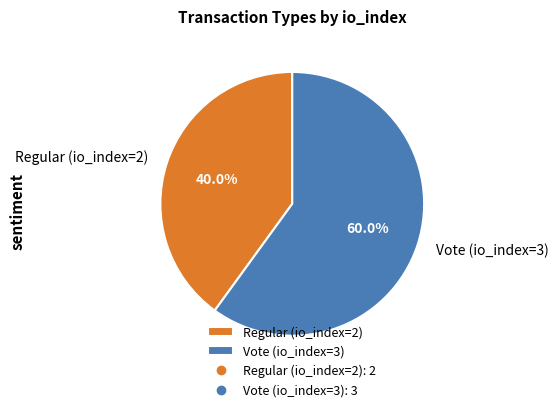

Which category has the biggest portion of the pie?

Vote (io_index=3)